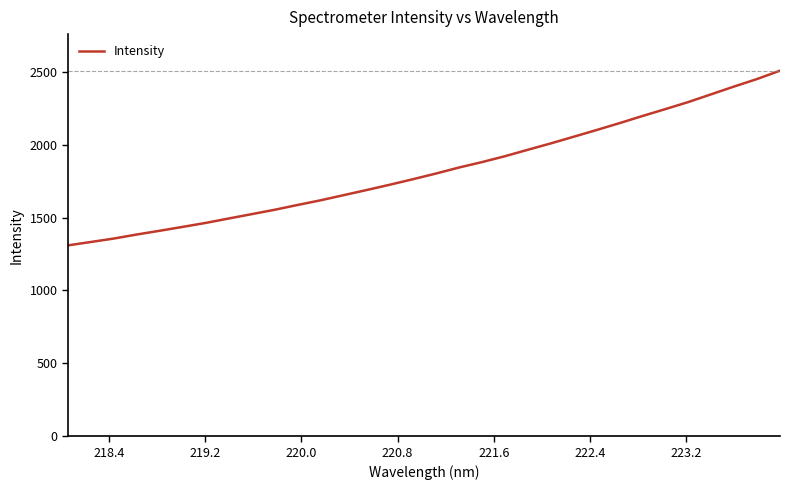

What is the minimum value shown in the chart?

1309.5